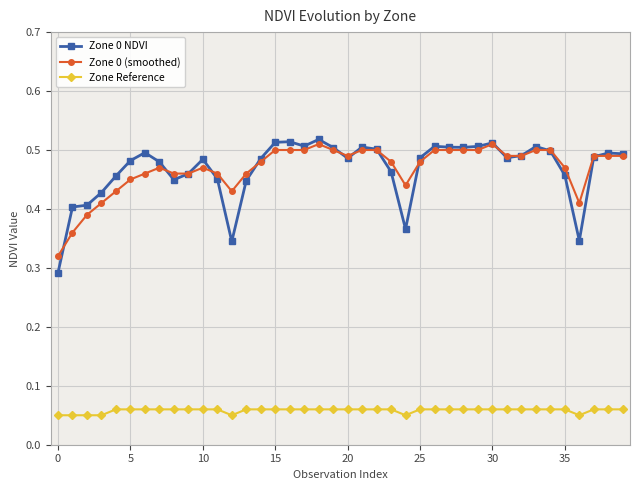

True or false: Zone 0 (smoothed) and Zone Reference cross at least once.

False